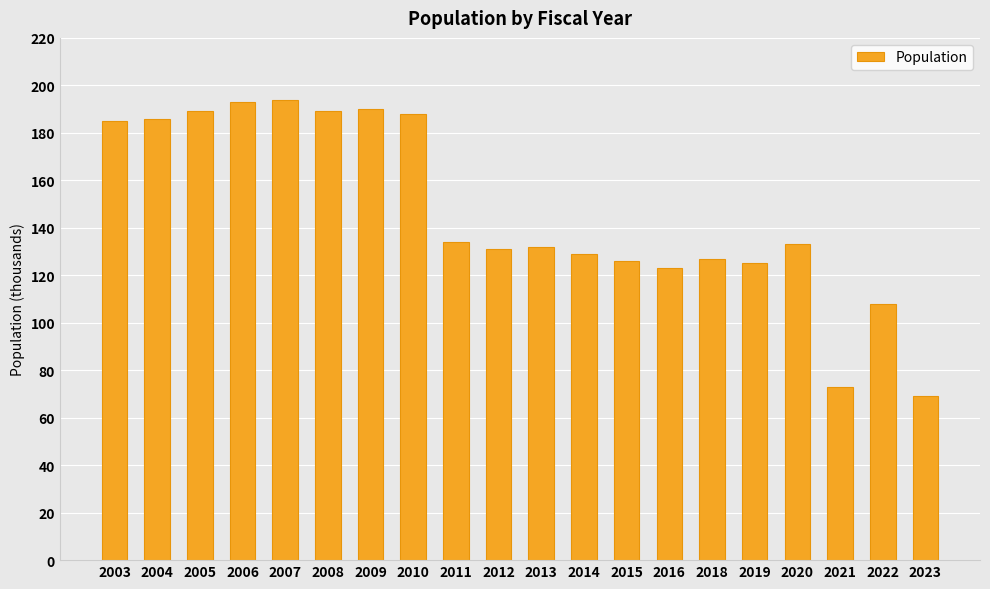

What is the maximum value shown in the chart?

194